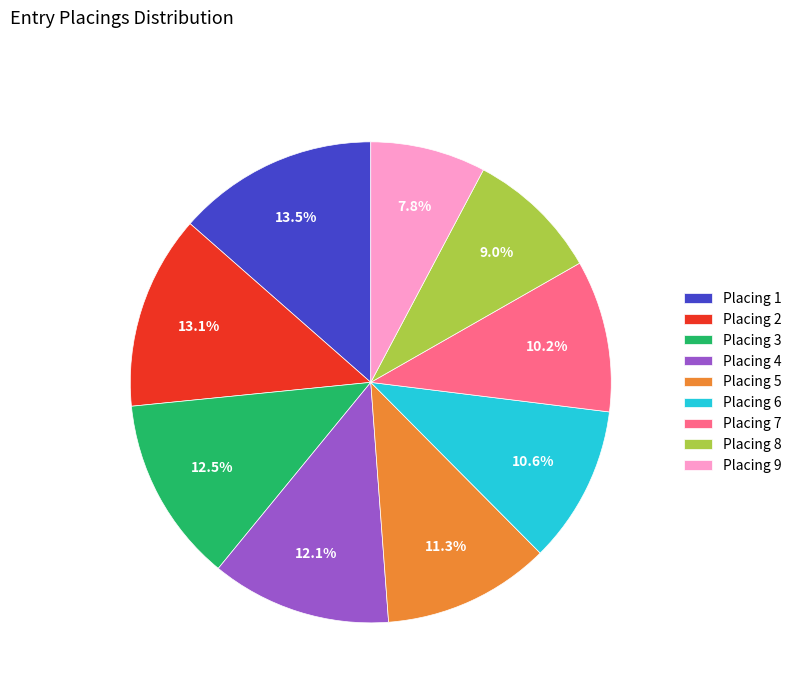

What is the smallest slice in the pie chart?

Placing 9